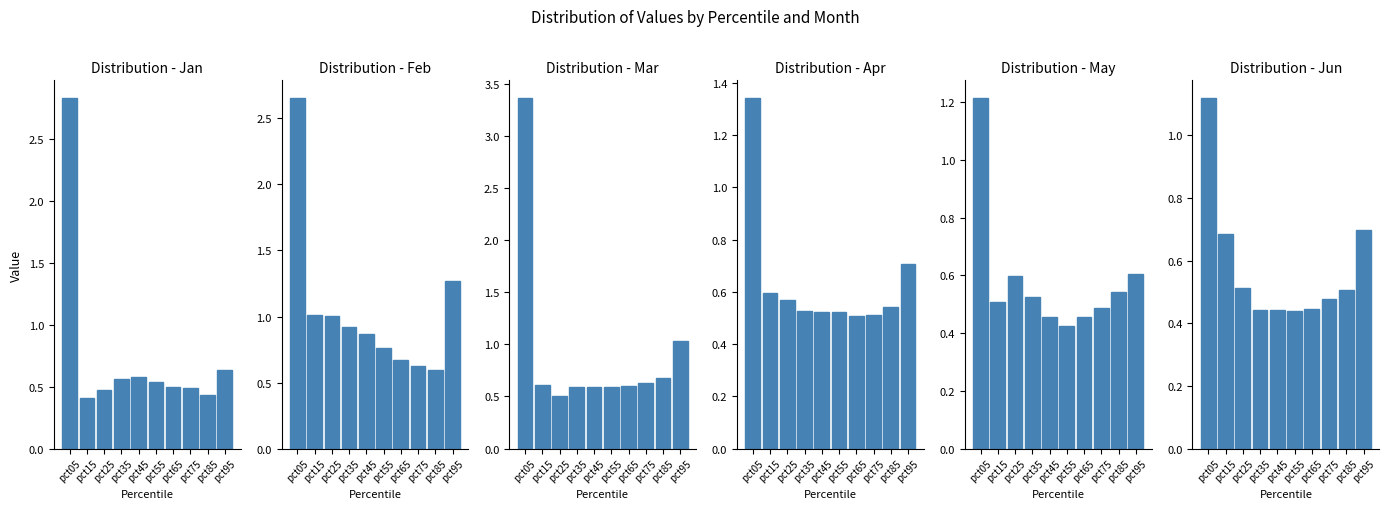

What is the difference between the maximum and minimum values in the Jan series?

2.4